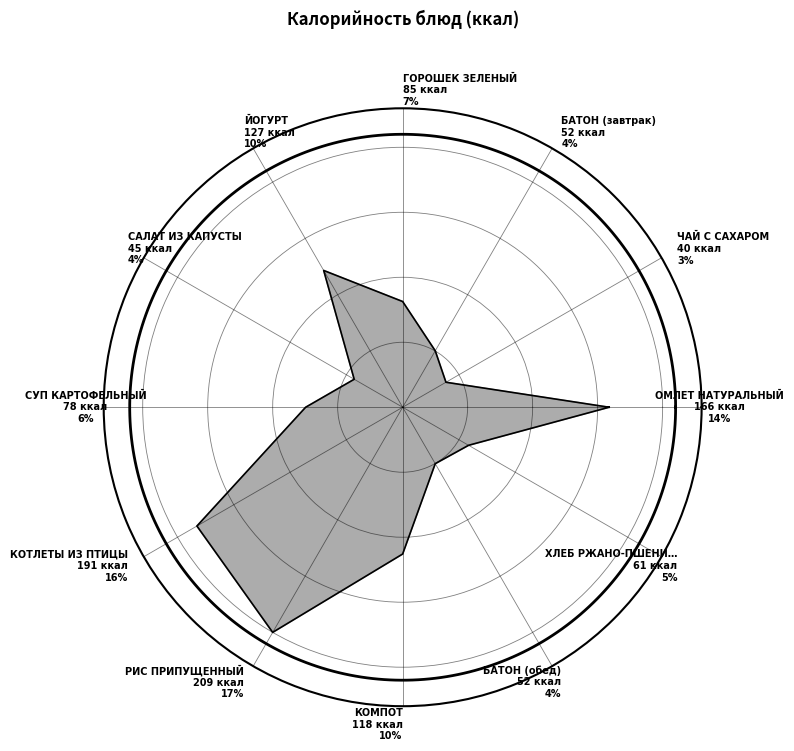

To the nearest percent, what is the combined percentage of БАТОН (завтрак) and ЧАЙ С САХАРОМ?

8%